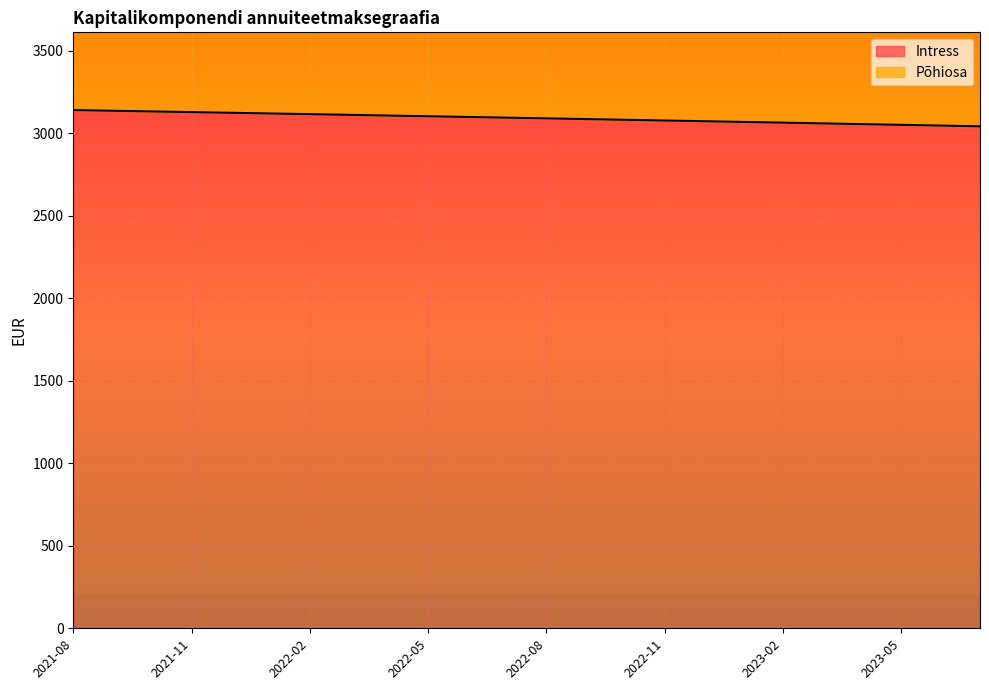

Between 2022-11 and 2022-06, which is larger?

2022-06